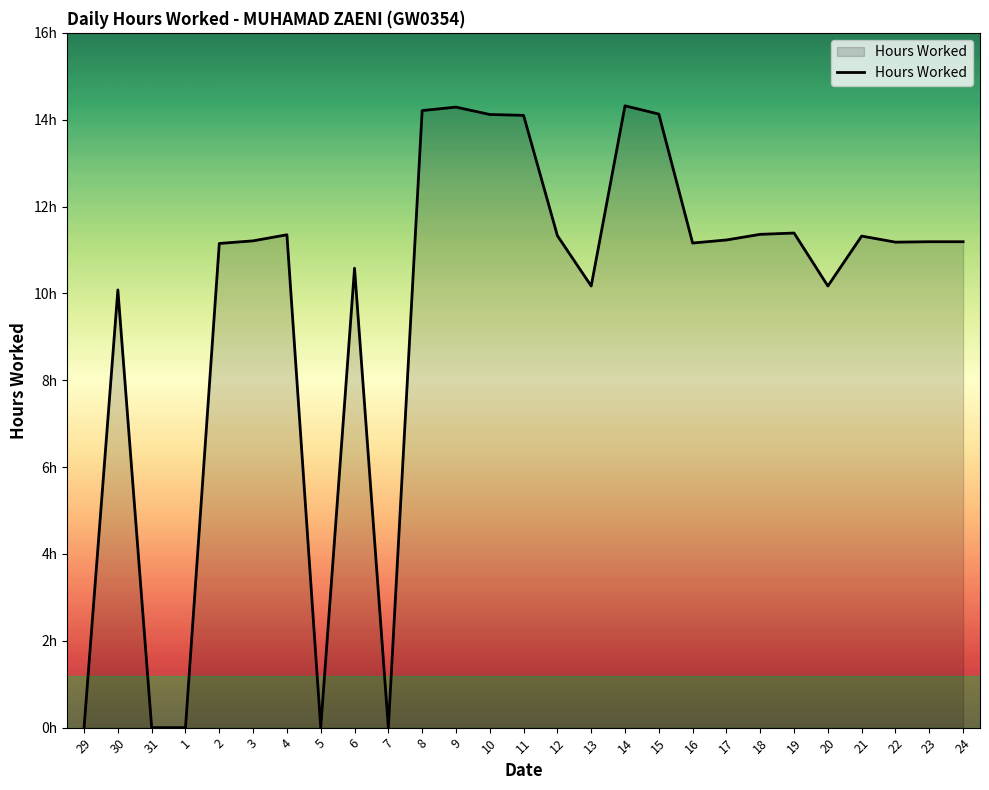

What is the value of the 9th point from the left?

10.6